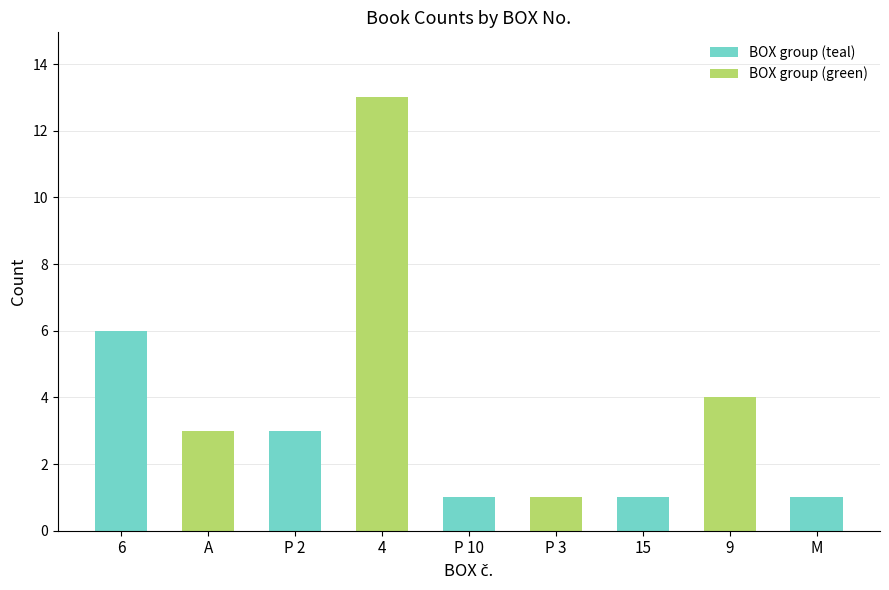

What is the change in value from 6 to 4?

+7